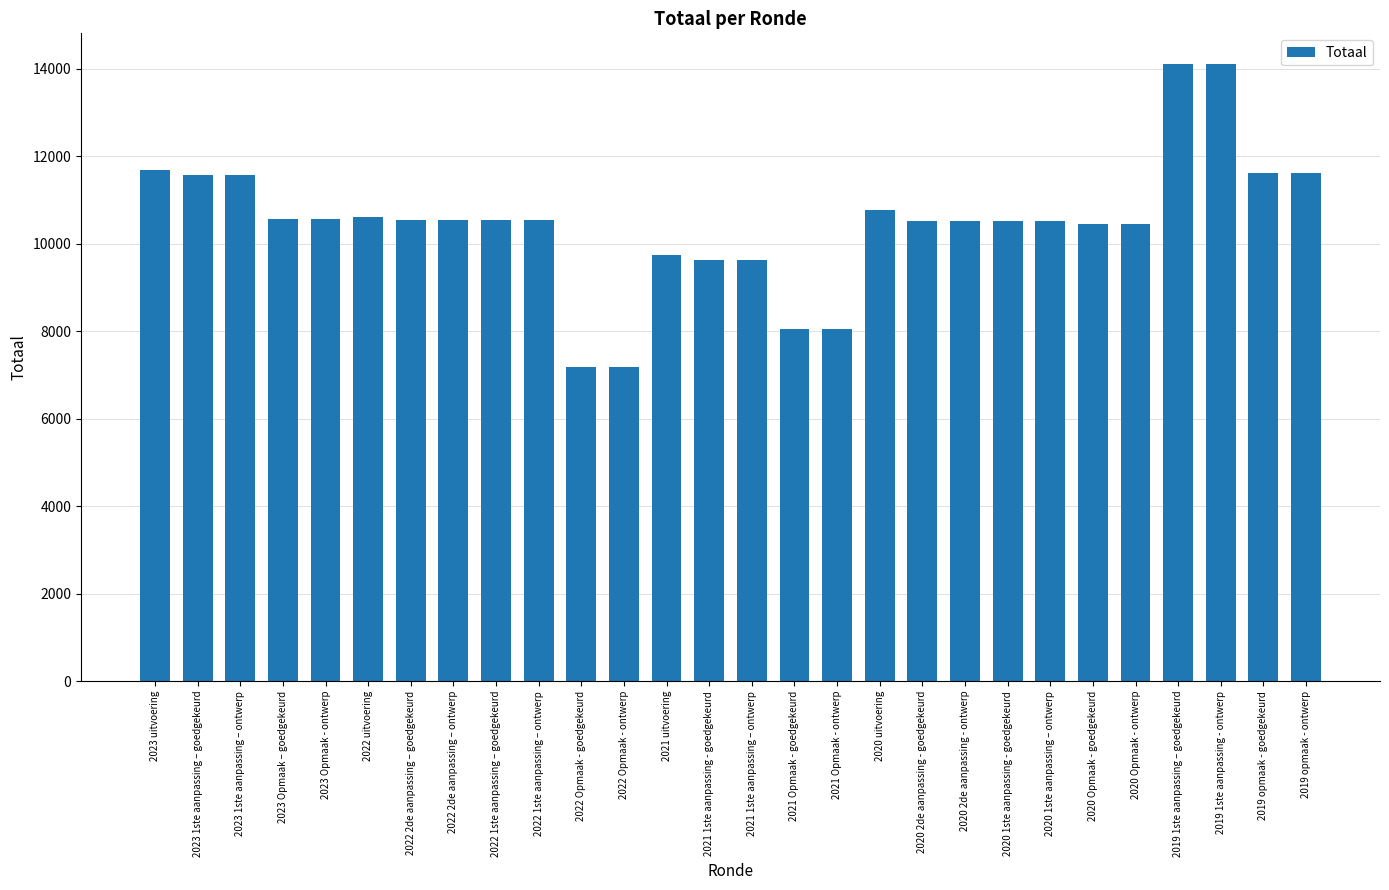

Count the number of categories in the chart.

28